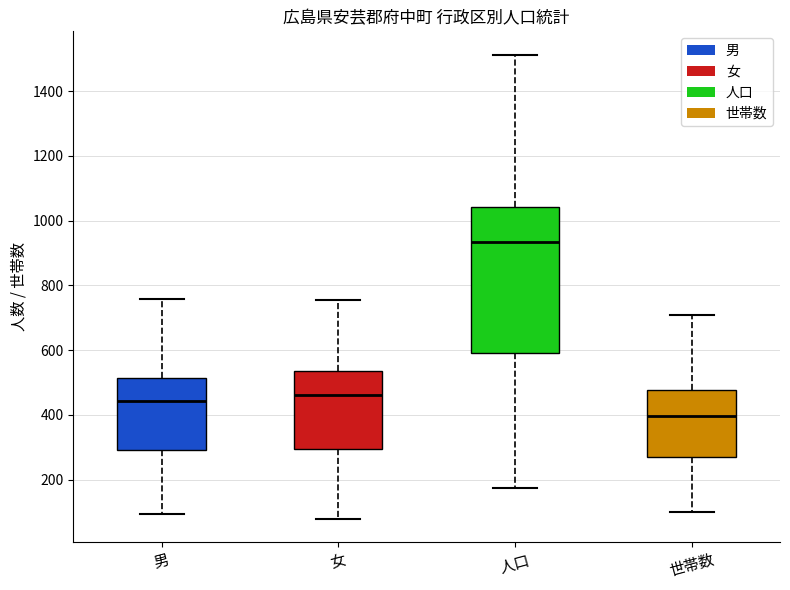

Reading left to right, read every box against the y-axis: the position of its median line, the range the box covers, and the ends of its whiskers. The values are not printed on the chart, so give them approximately, as read against the axis.

男: median 440, box 300 to 520, whiskers 100 to 760
女: median 460, box 300 to 540, whiskers 80 to 760
人口: median 940, box 600 to 1040, whiskers 180 to 1520
世帯数: median 400, box 260 to 480, whiskers 100 to 720